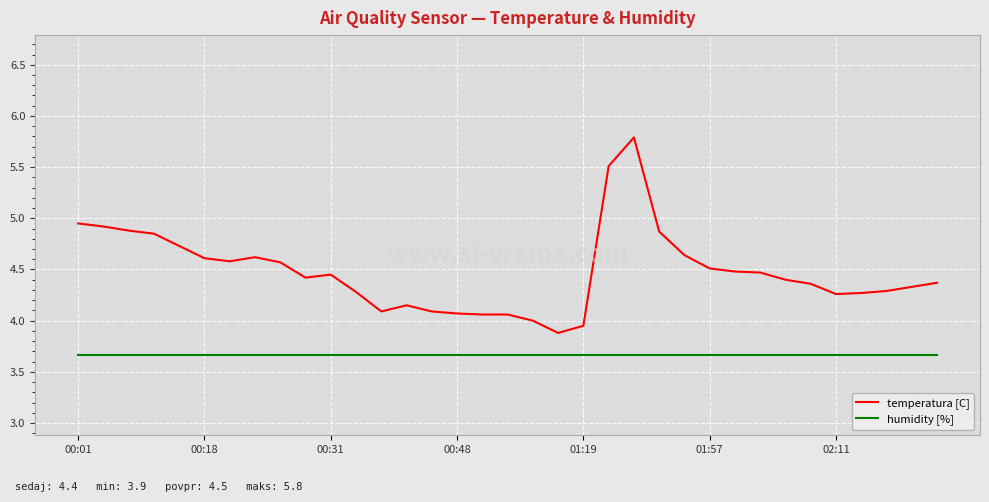

True or false: temperatura [C] has more than 2 interior local peaks.

True